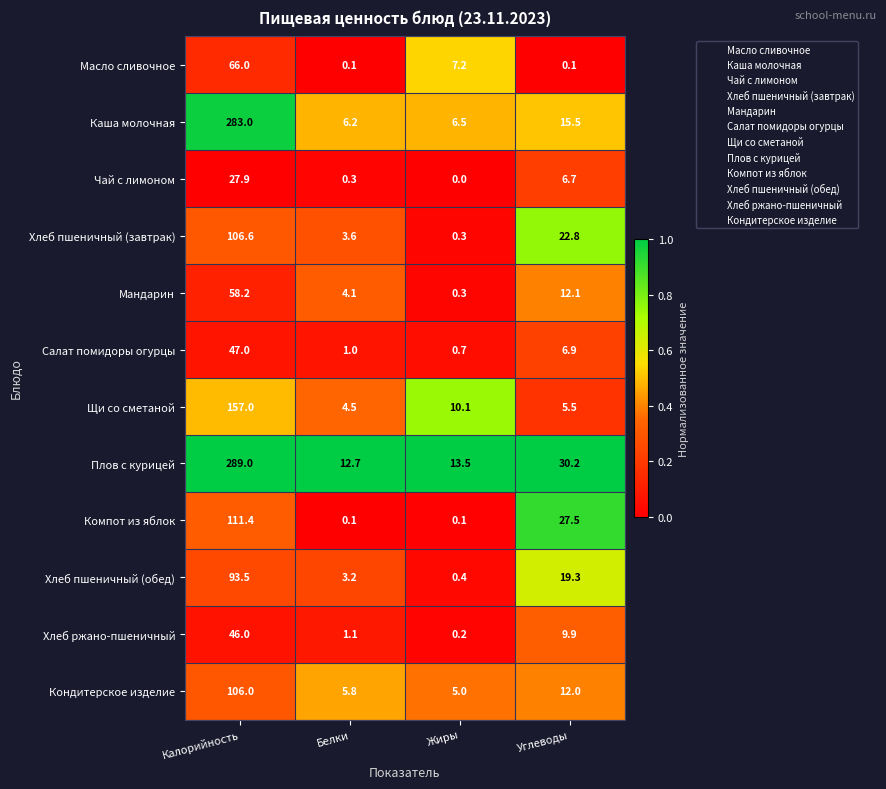

What is the lowest value of the Хлеб пшеничный (обед) series?

0.4